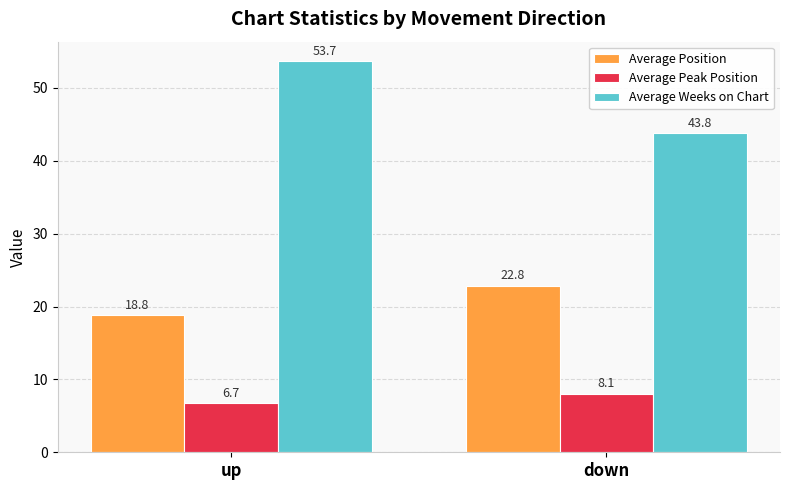

At which label is Average Peak Position closest to 7?

up